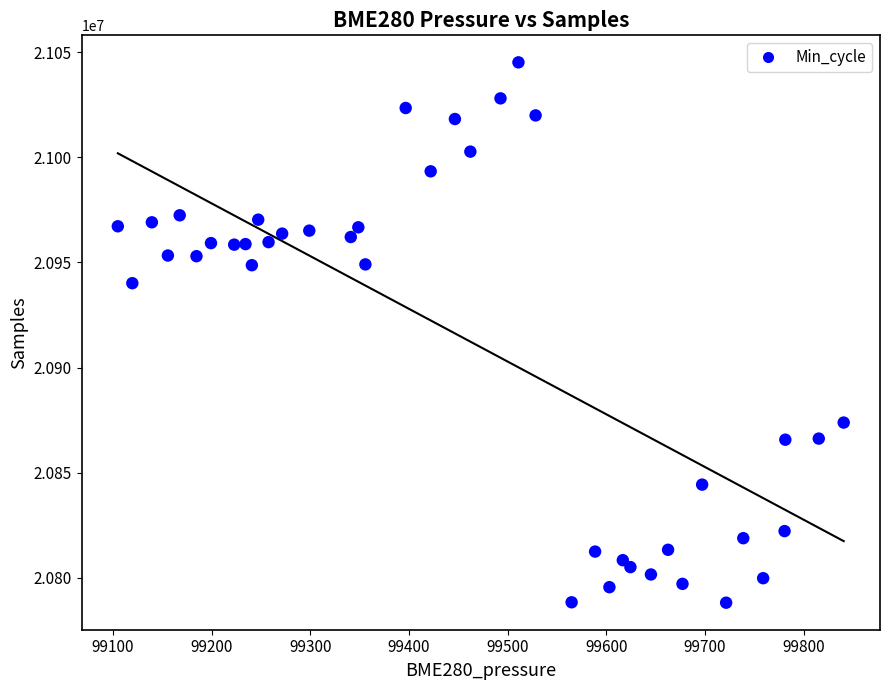

What Y value in the scatter plot is closest to 20916692?

20940147